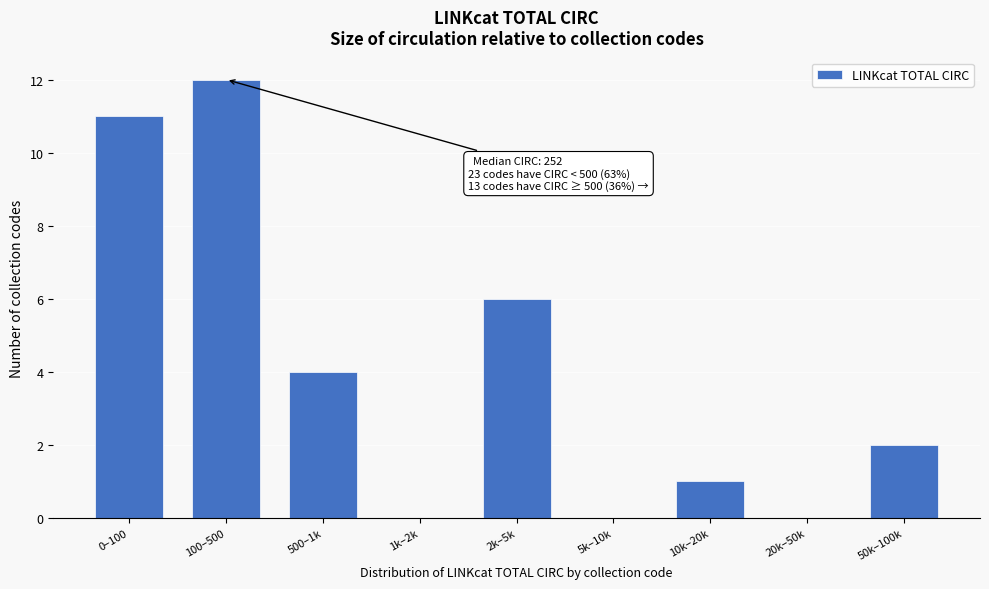

Reading left to right, transcribe all the data shown in this chart.

0–100=11	100–500=12	500–1k=4	1k–2k=0	2k–5k=6	5k–10k=0	10k–20k=1	20k–50k=0	50k–100k=2